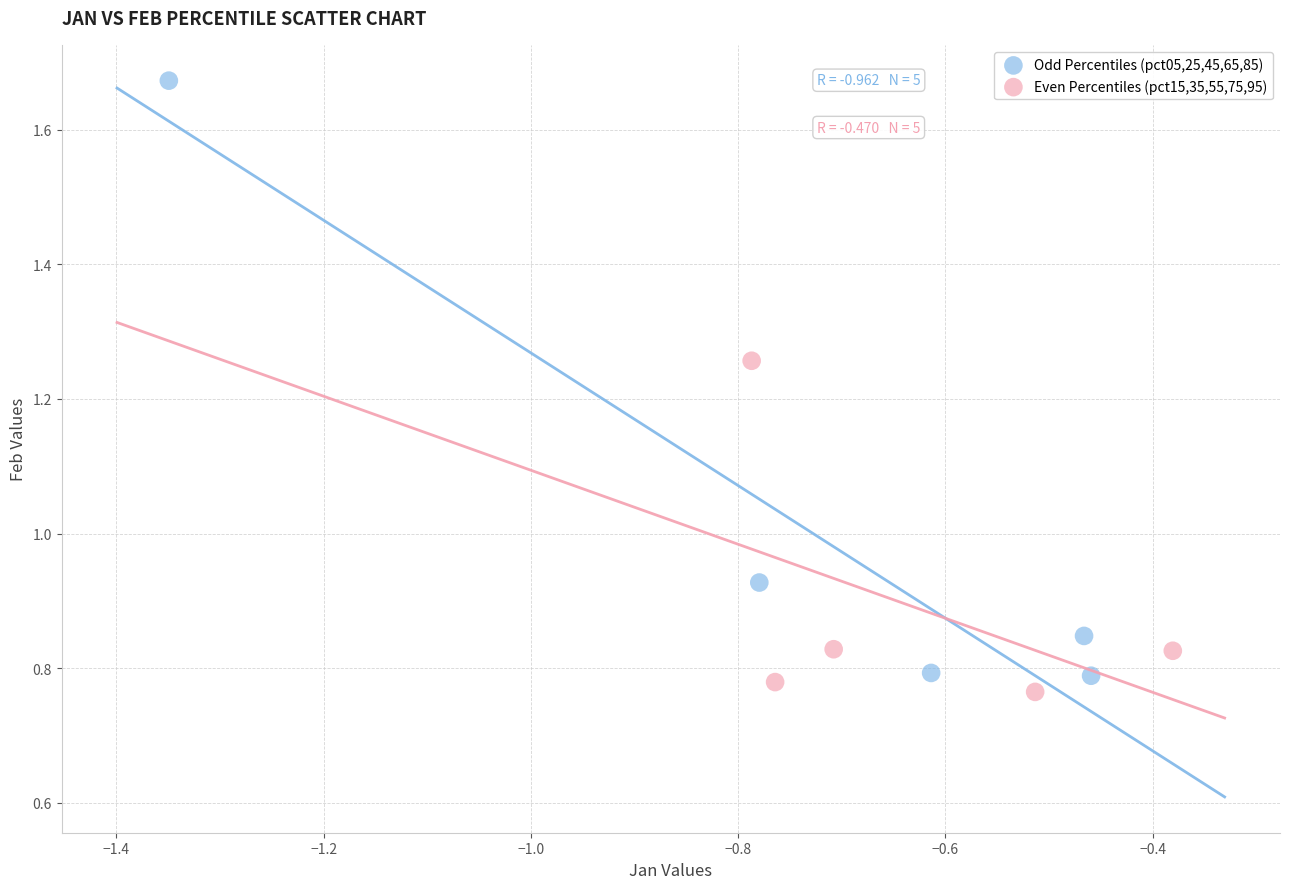

Which series contains the highest Y value?

Odd Percentiles (pct05,25,45,65,85)